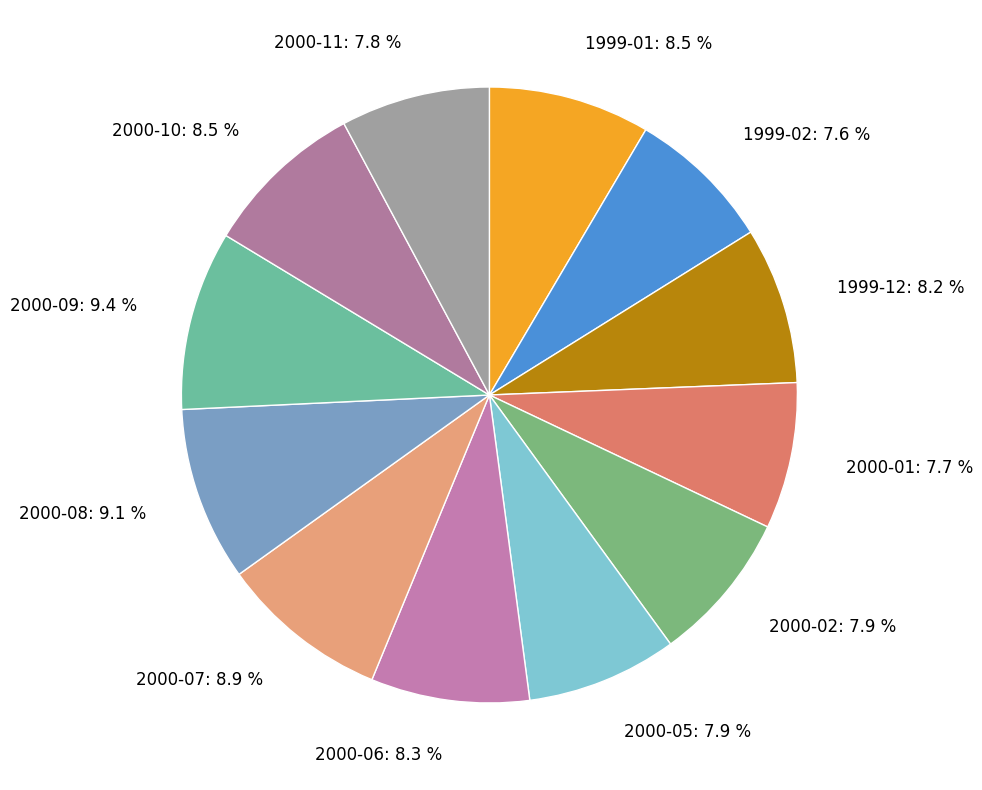

How many slices are in this pie chart?

12